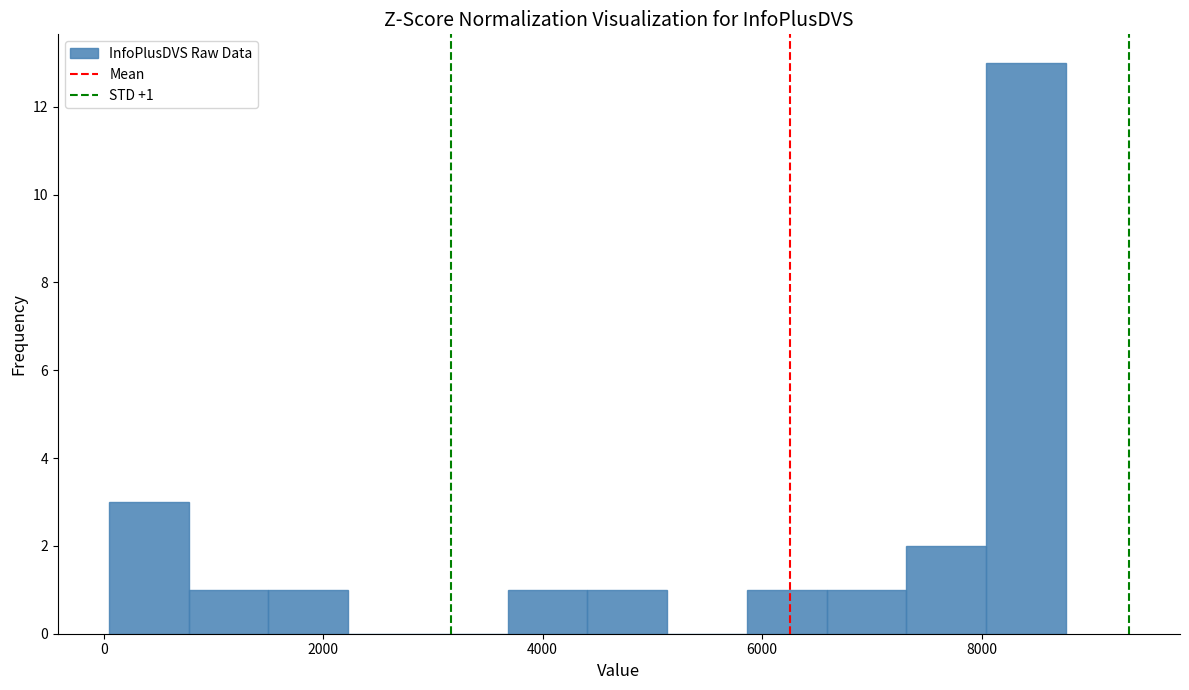

Around what value on the x-axis is the tallest bar? Give the approximate position of its centre, as read against the axis.

8400